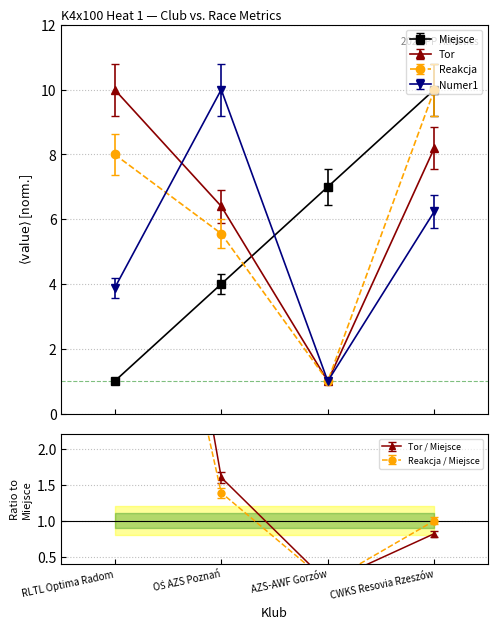

What are all the series names shown in the legend?

Miejsce, Tor, Reakcja, Numer1